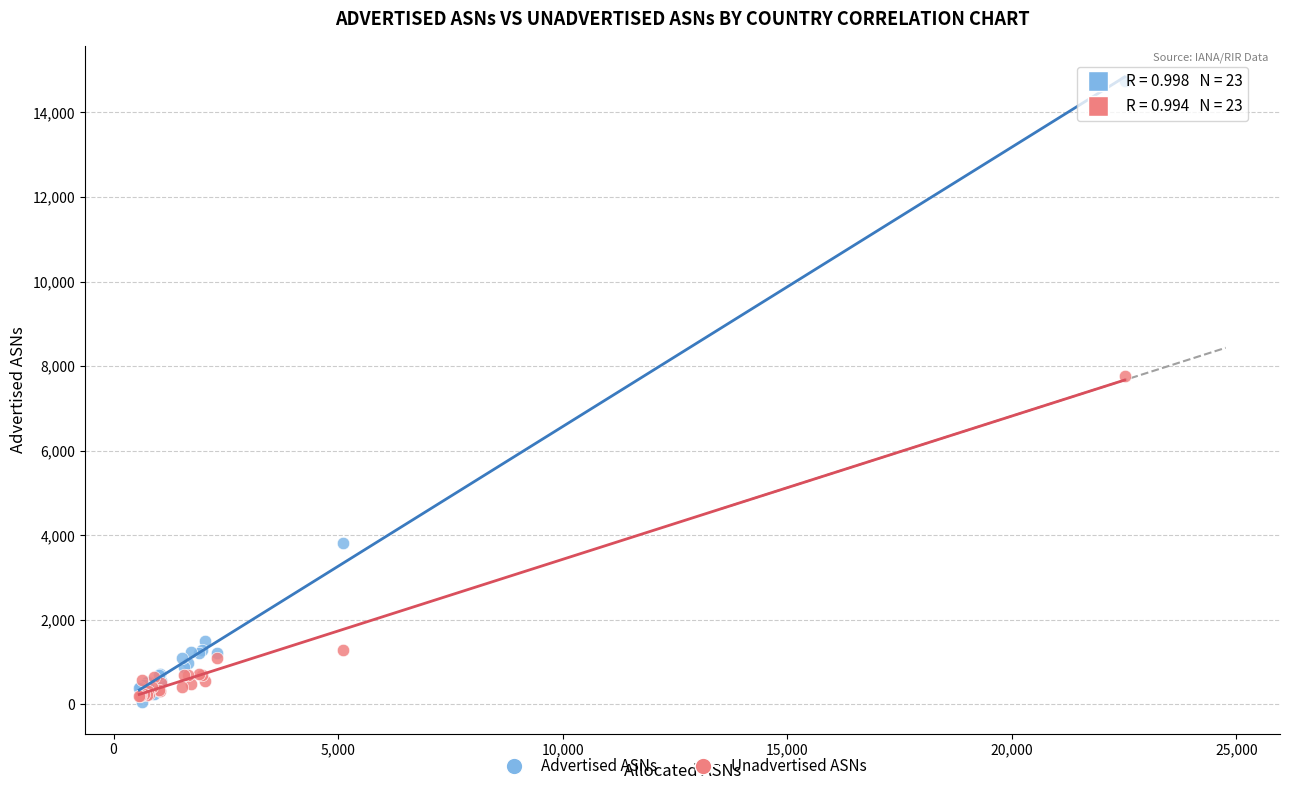

In the Advertised ASNs series, what Y value is closest to 7398?

3814